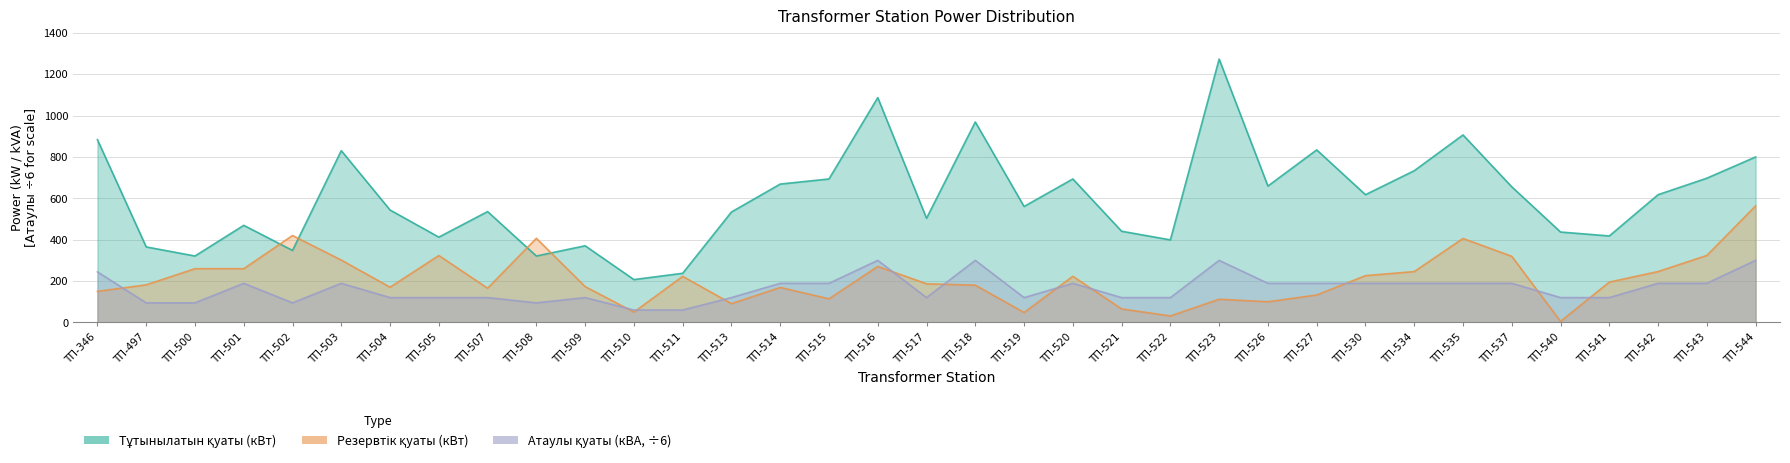

At which category does the chart reach its peak across all series?

ТП-523